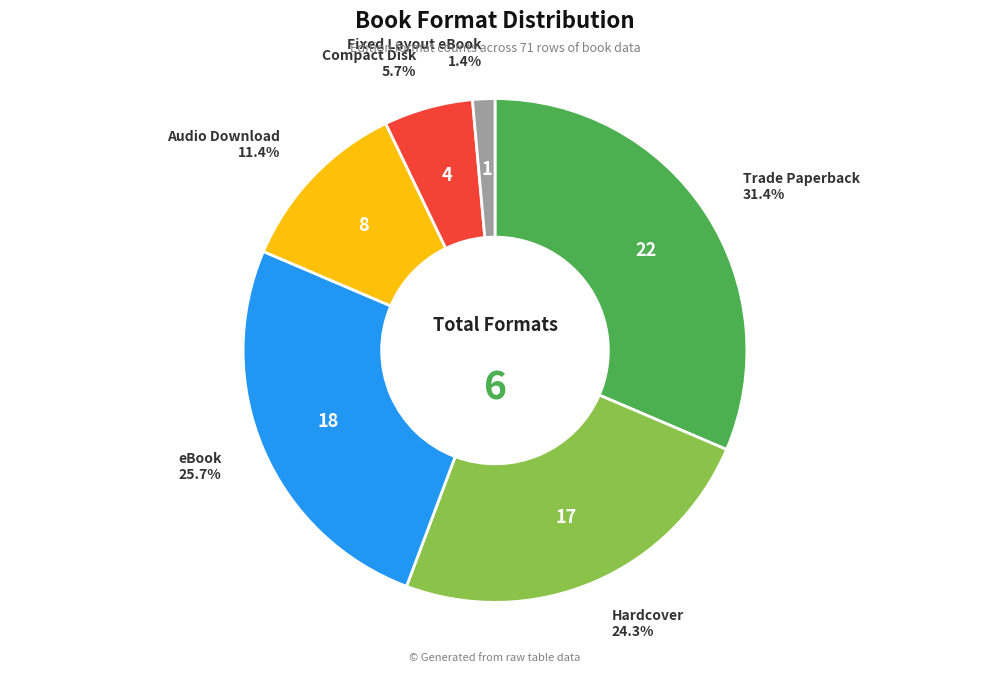

Which category has the smallest portion of the pie?

Fixed Layout eBook